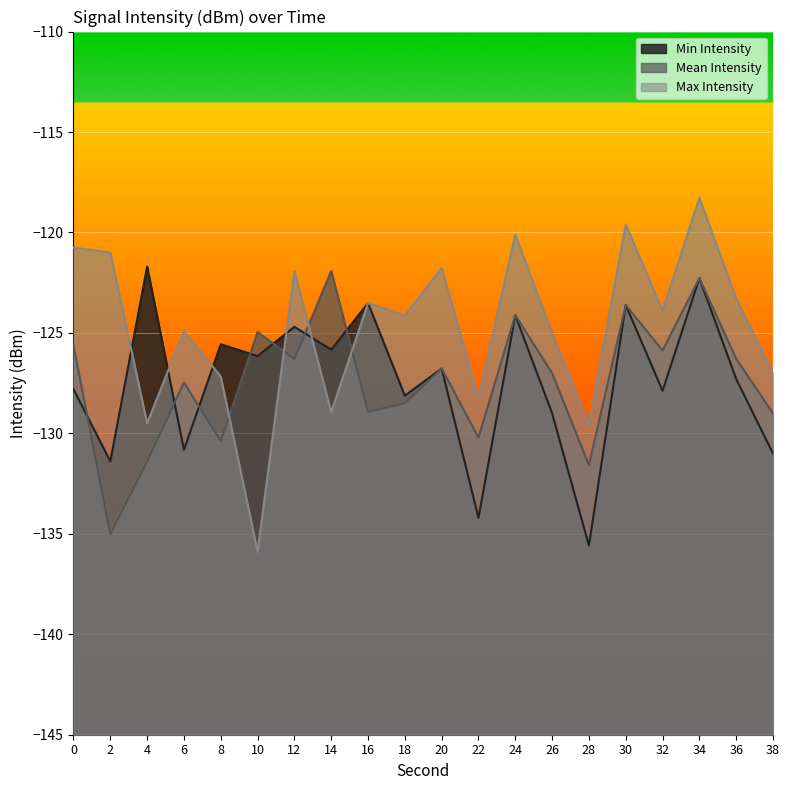

Between which two adjacent categories do Min Intensity and Mean Intensity first intersect?

0 and 2